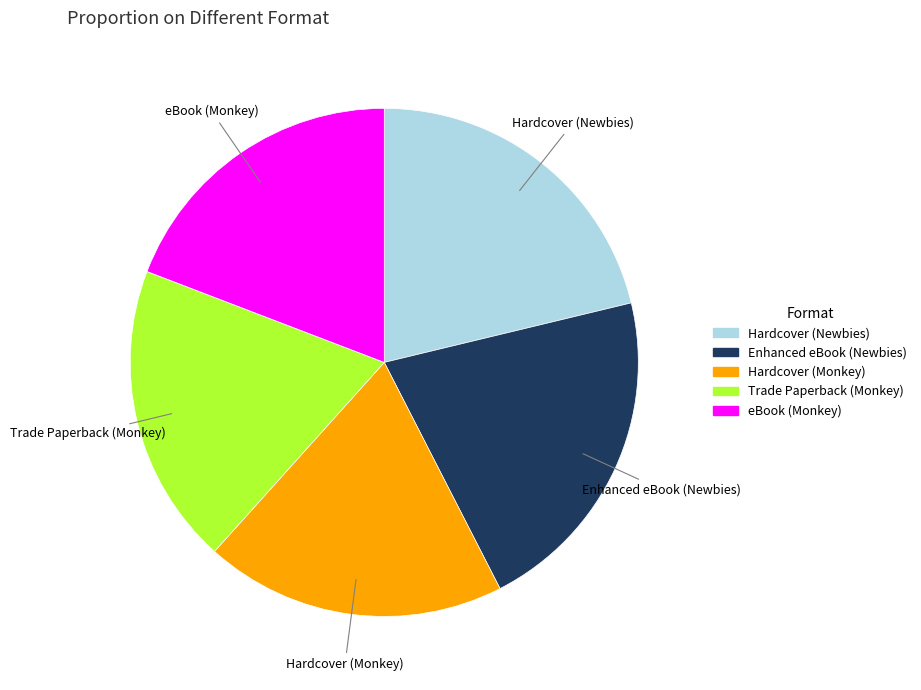

Count the number of slices in the pie.

5